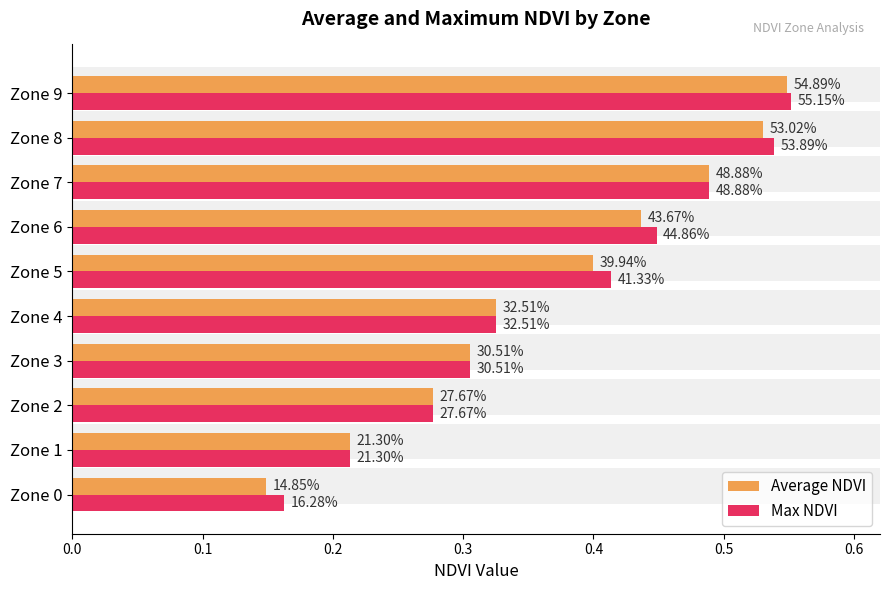

What is the value of the Average NDVI bar at the 1st from the left?

0.1